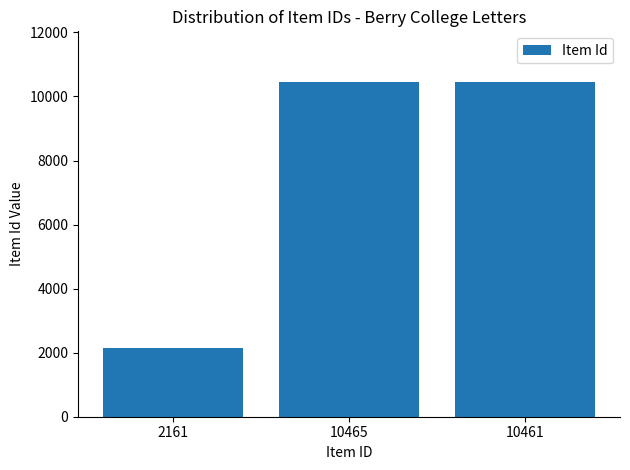

How many data points are less than 10461?

1